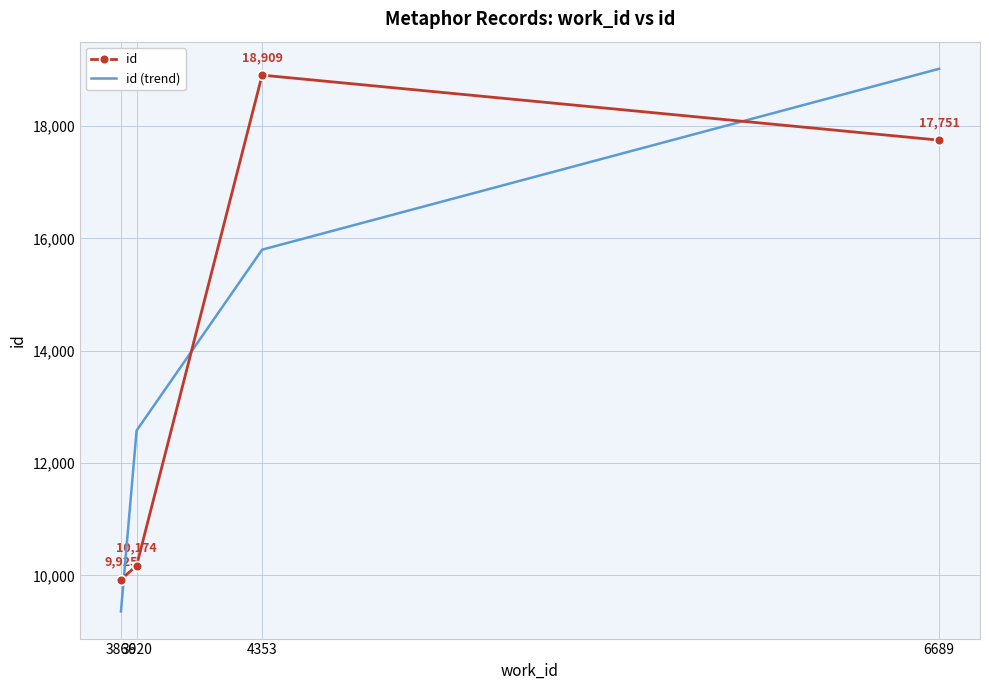

Is the value of id at 3866 greater than the value of id (trend) at 4353?

No